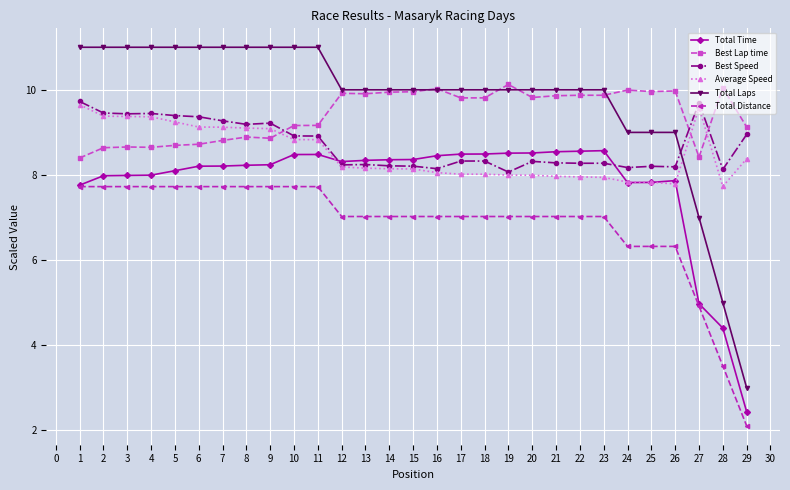

What is the value of the Total Laps point at the 22nd from the left?

10.0